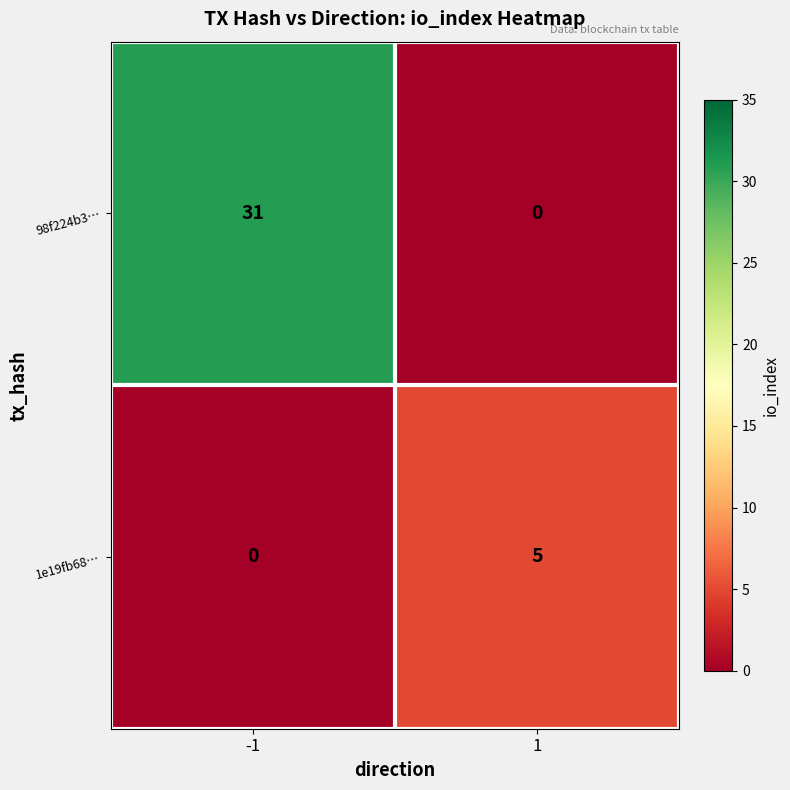

Is it true that 1e19fb68… equals 0 at -1?

True